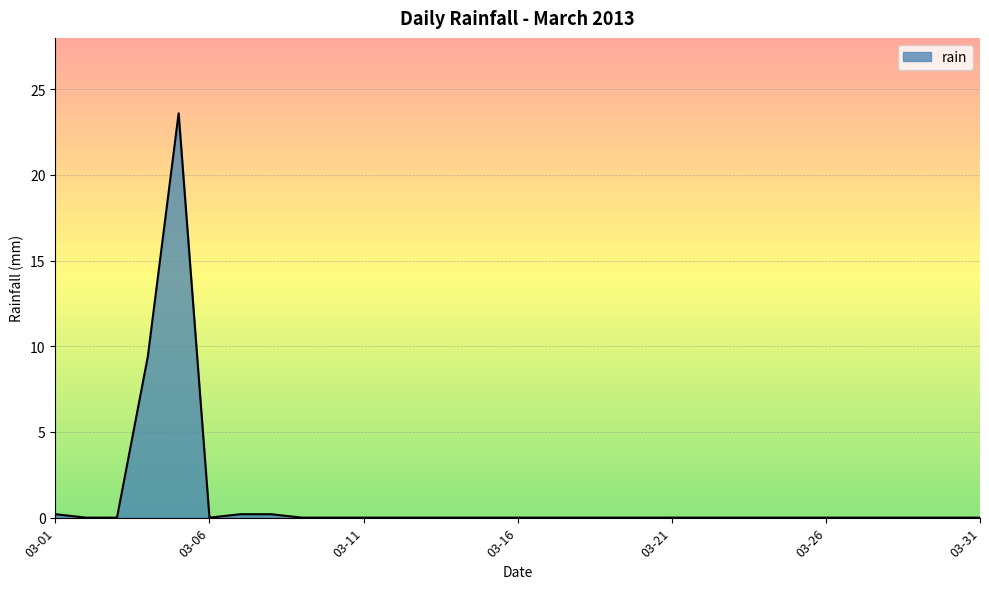

What is the maximum value shown in the chart?

23.6